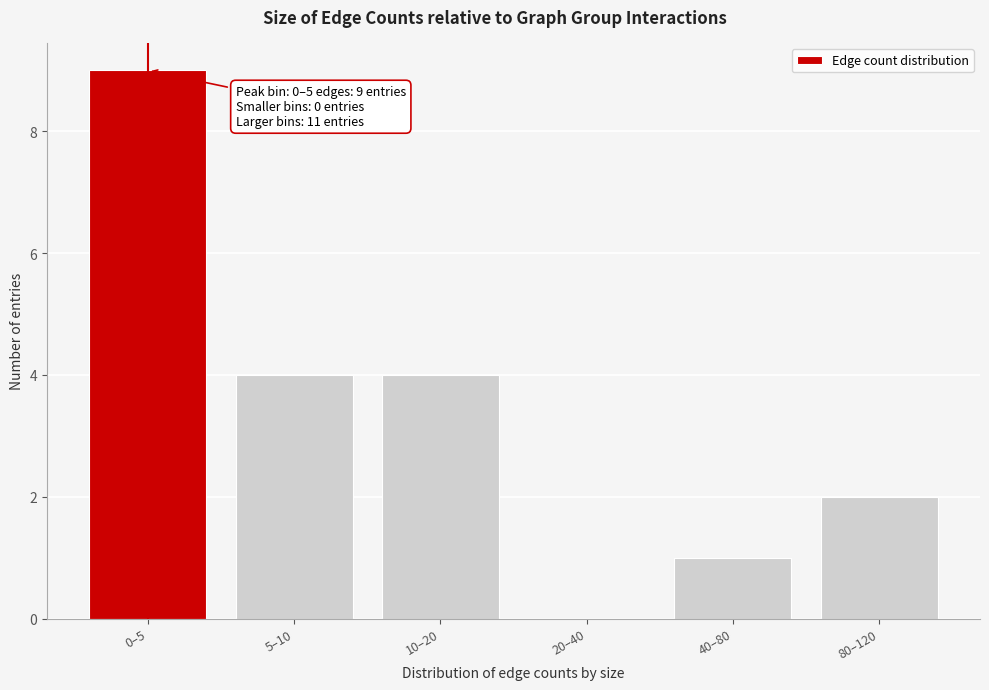

Reading left to right, what are all the values shown in this chart?

0–5=9	5–10=4	10–20=4	20–40=0	40–80=1	80–120=2